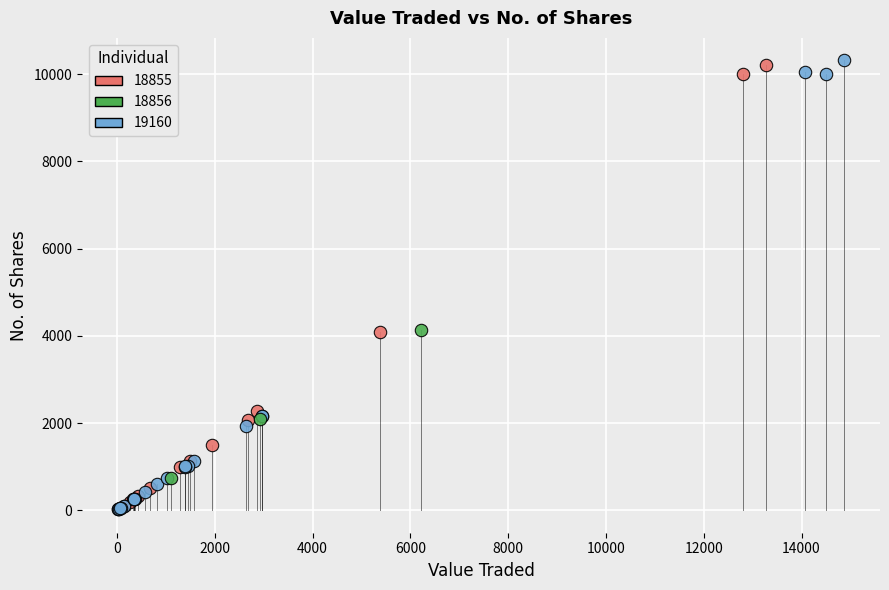

What are all the series names shown in the legend?

18855, 18856, 19160